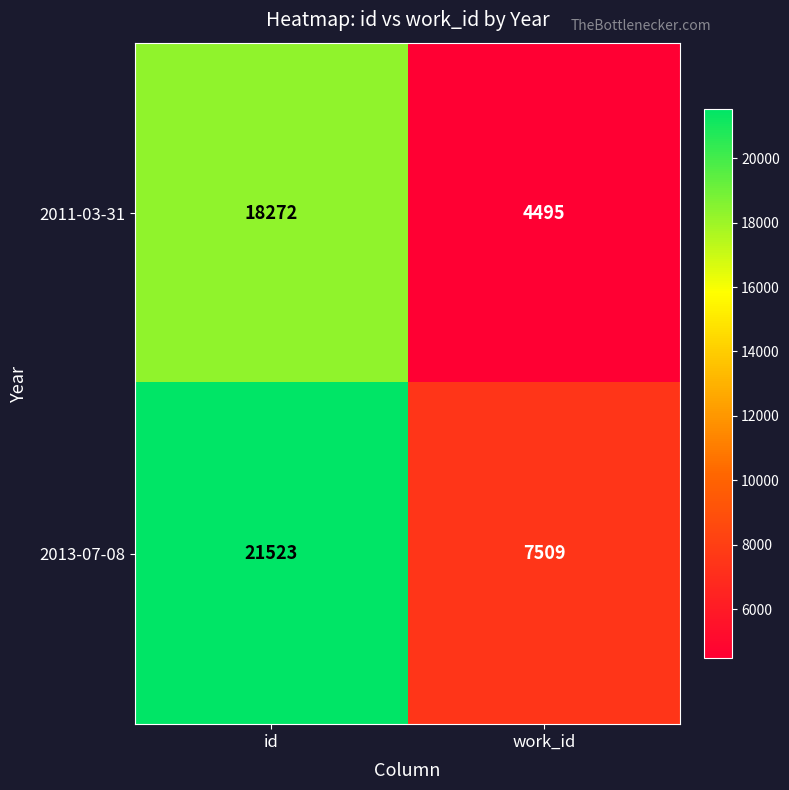

What is the greatest value displayed?

21523